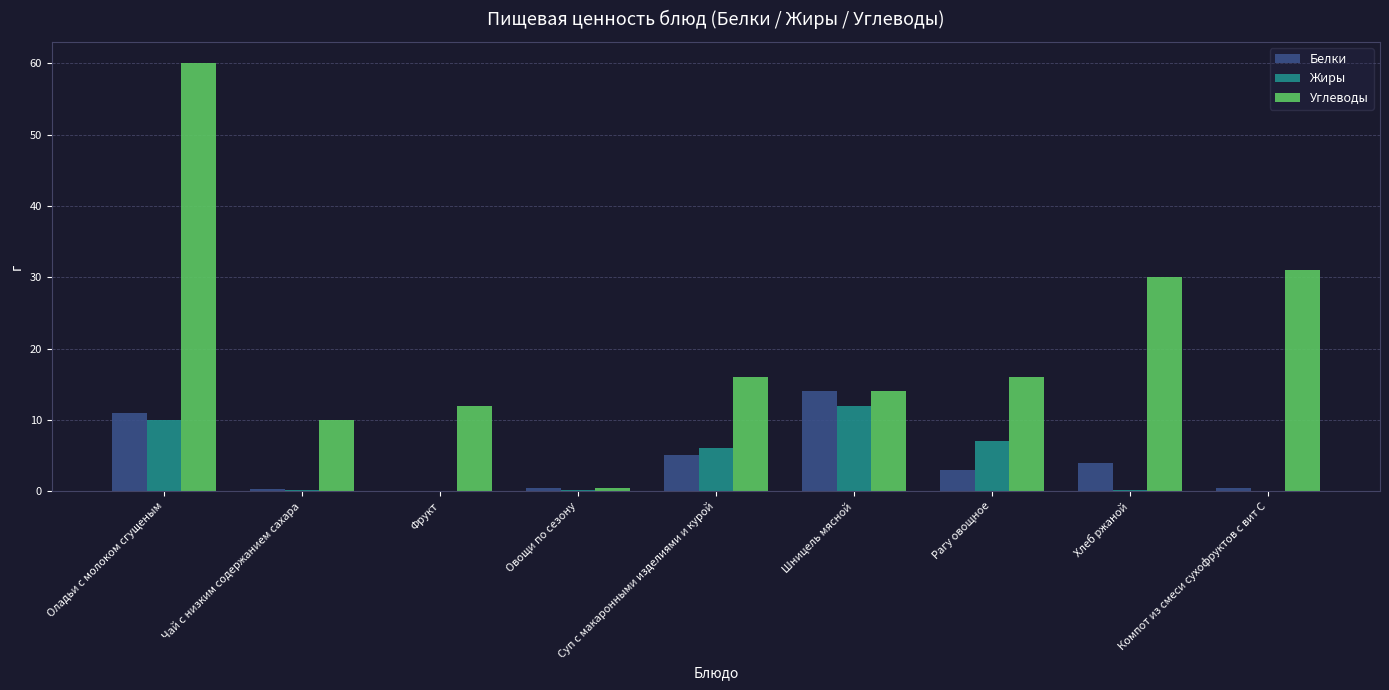

What is the total value across all series at Суп с макаронными изделиями и курой?

27.0